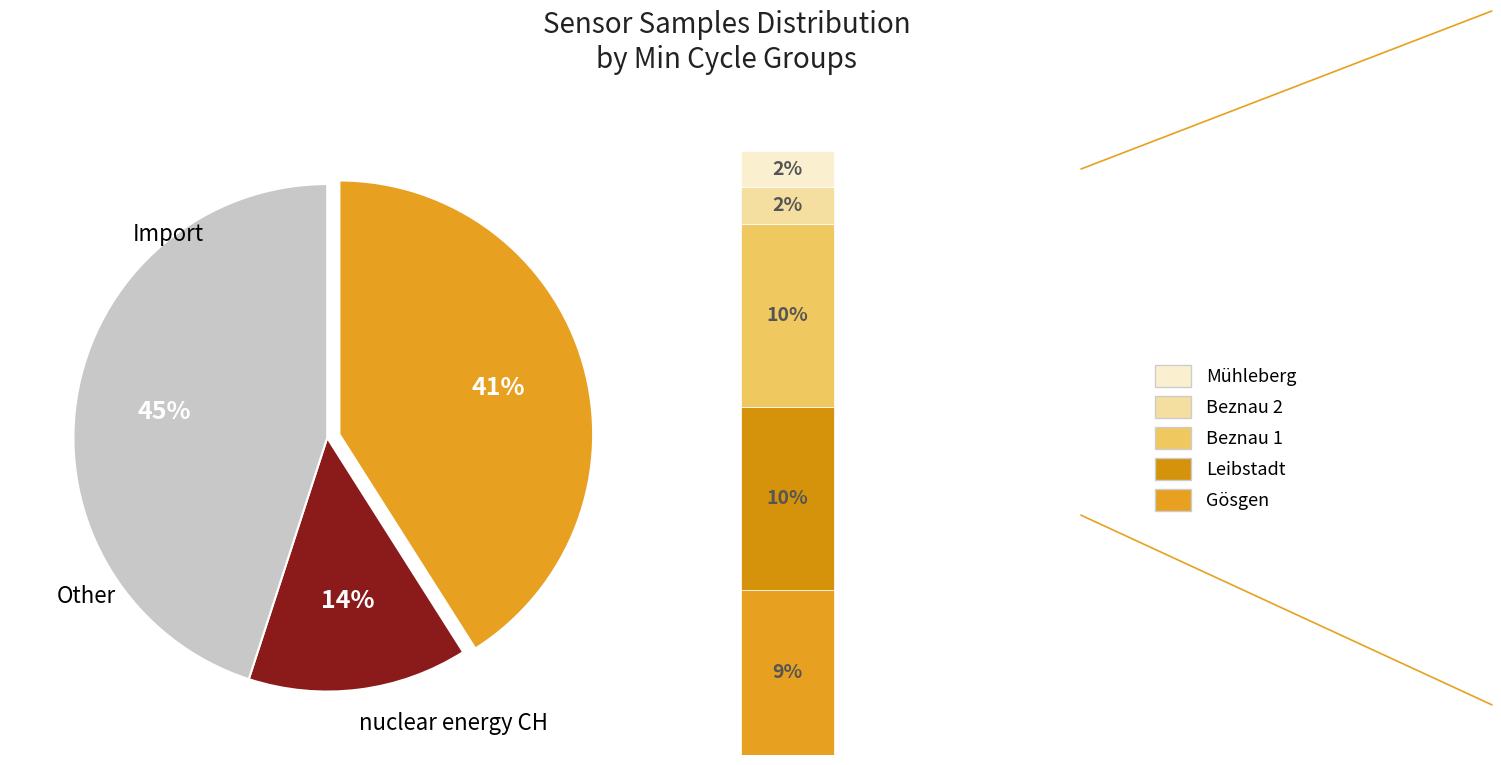

Is the sum of 31 and 13 greater than half?

No